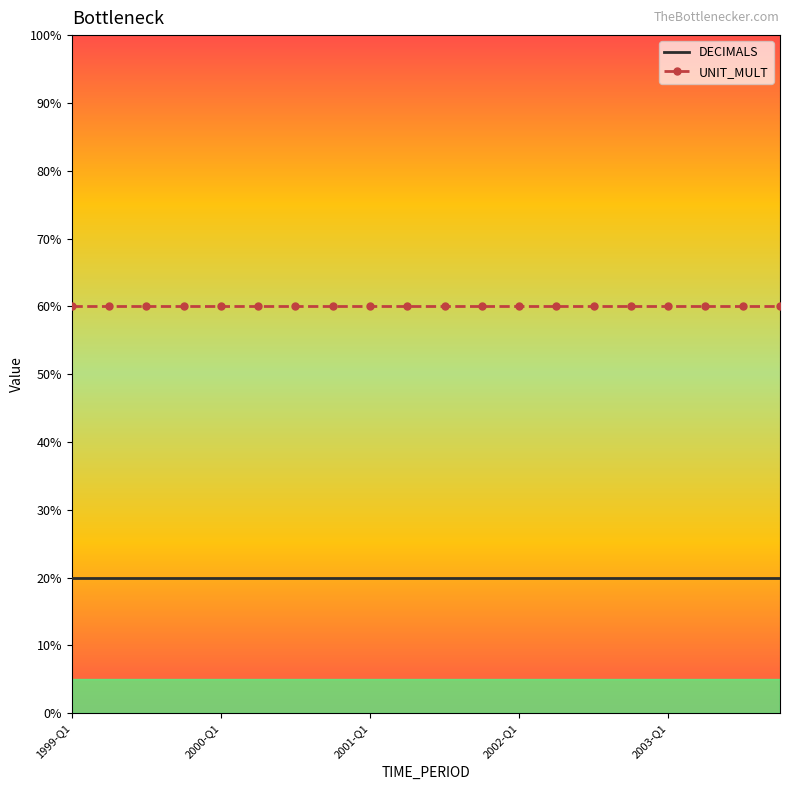

How many data points does each series have?

20